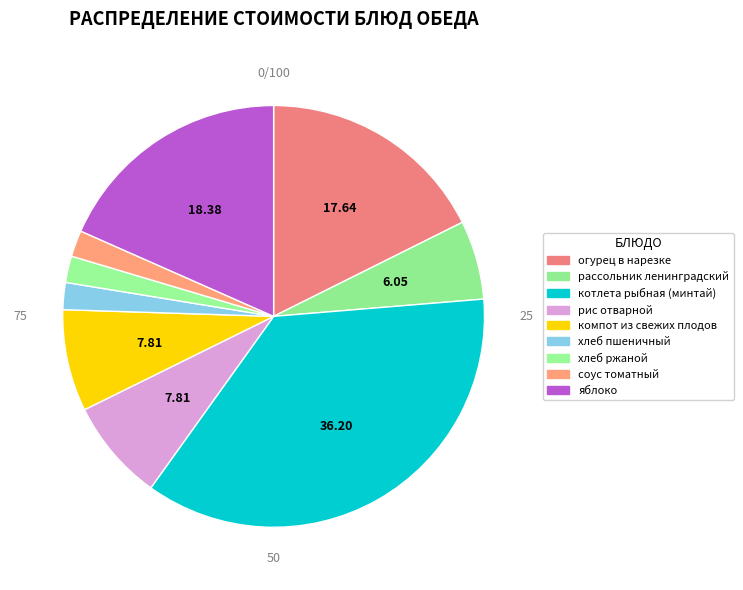

Which category has the biggest portion of the pie?

котлета рыбная (минтай)